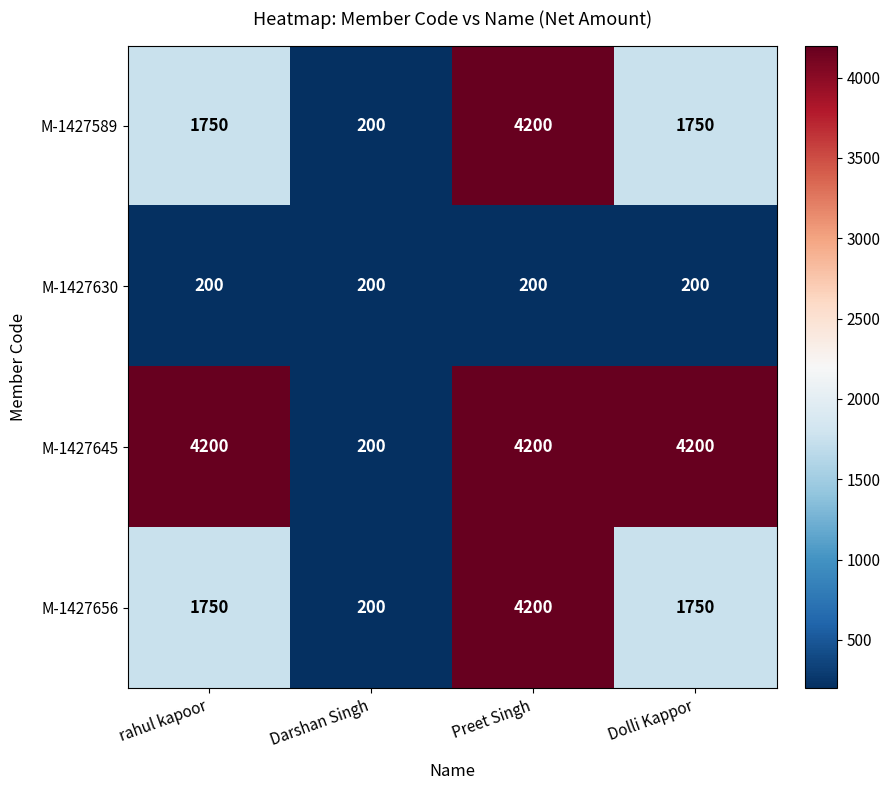

What is the spread (max minus min) of values at Dolli Kappor?

4000